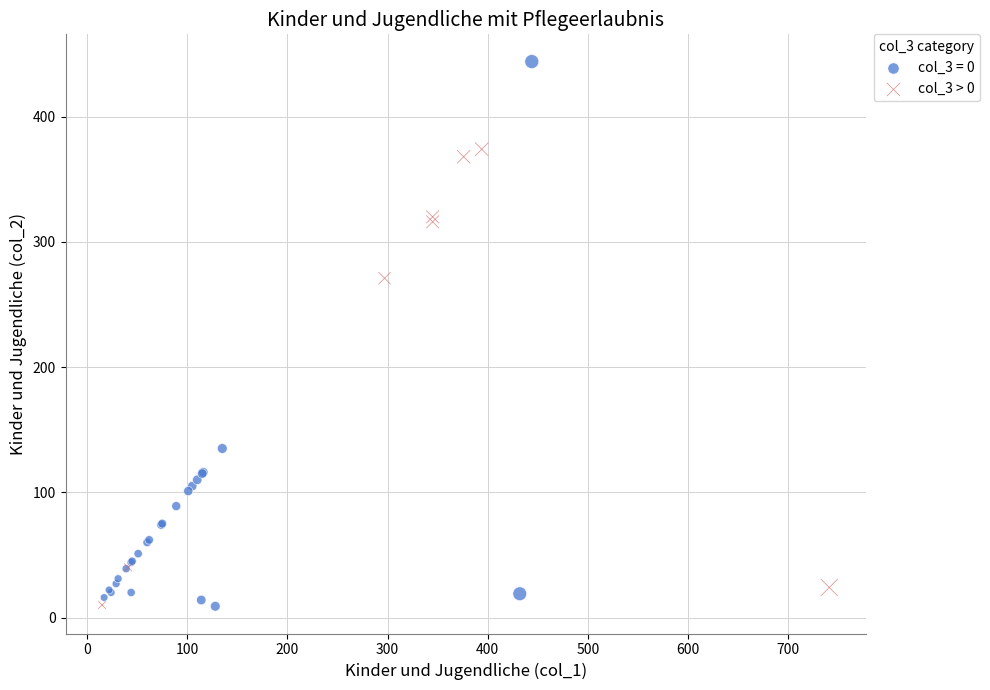

Which series has the widest spread of Y values?

col_3 = 0